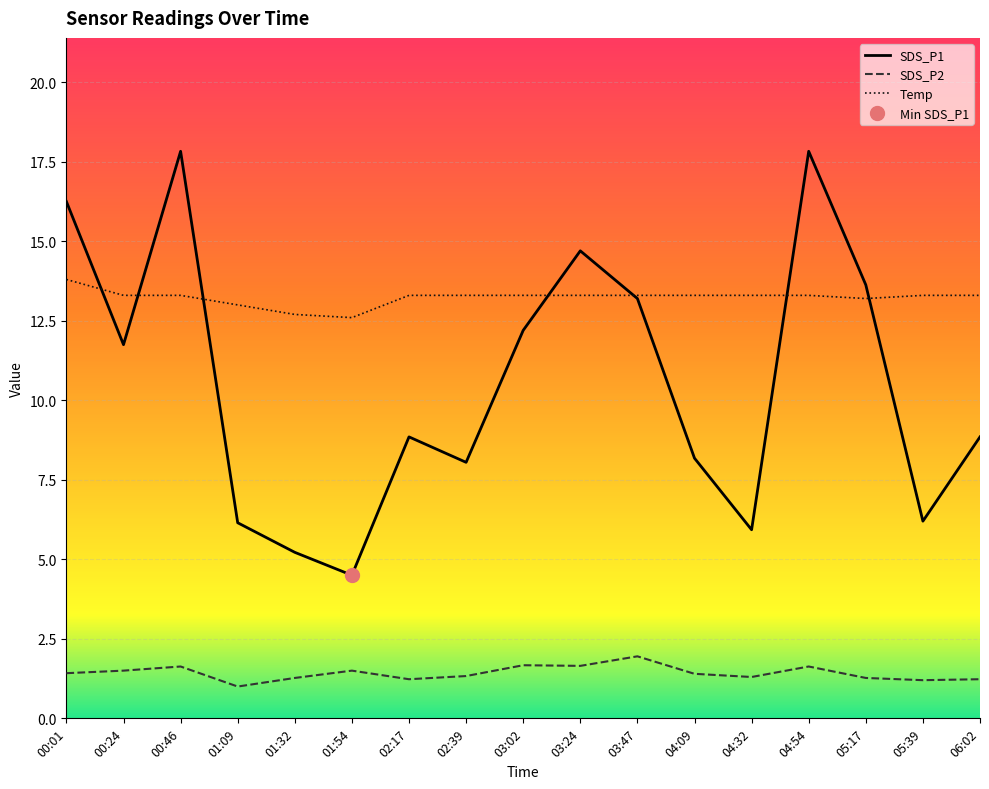

What position from the right is 00:01?

17